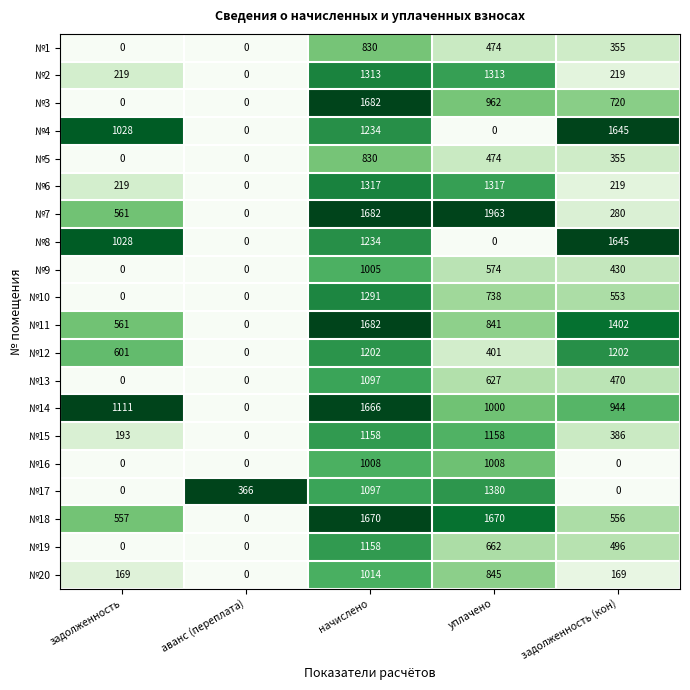

How many categories are shown in the chart?

5